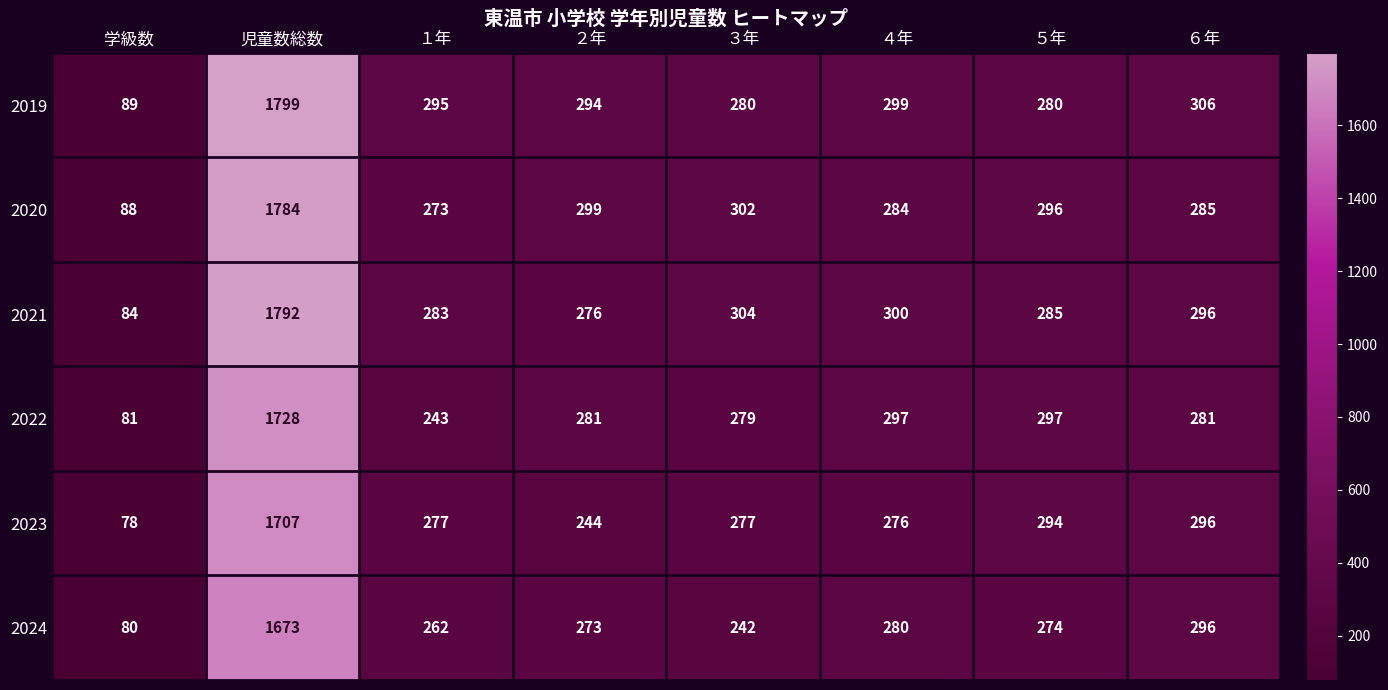

Between ２年 and ６年, which series saw the biggest shift?

2023